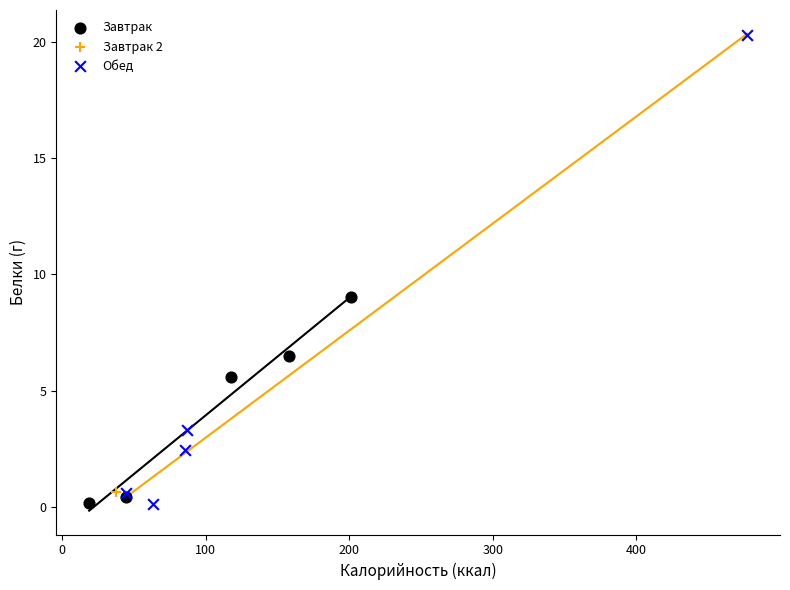

What are all the series names shown in the legend?

Завтрак, Завтрак 2, Обед